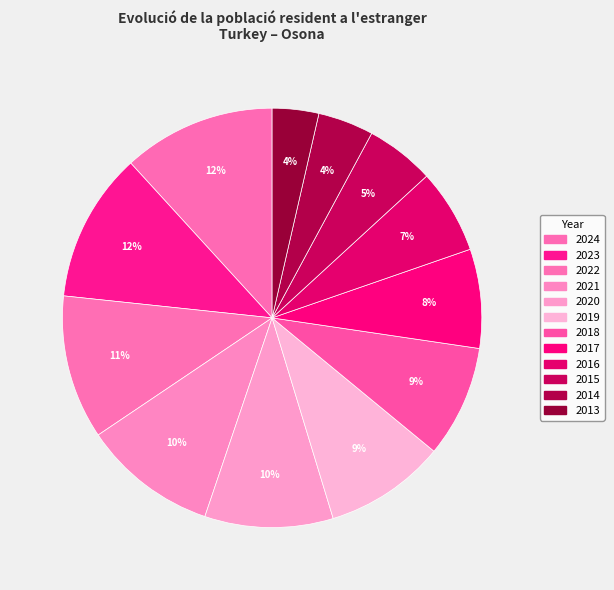

The 2019 slice represents 1% of the pie. True or false?

False